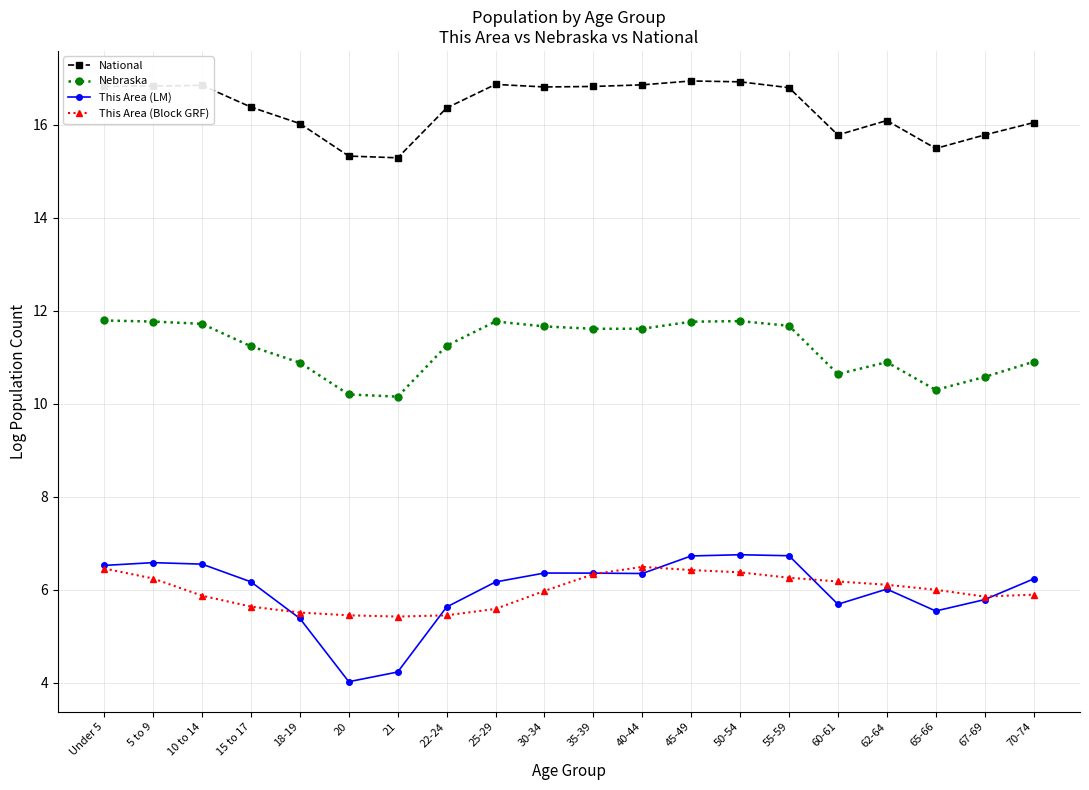

Rank the series at 20 from highest to lowest value.

National, Nebraska, This Area (Block GRF), This Area (LM)